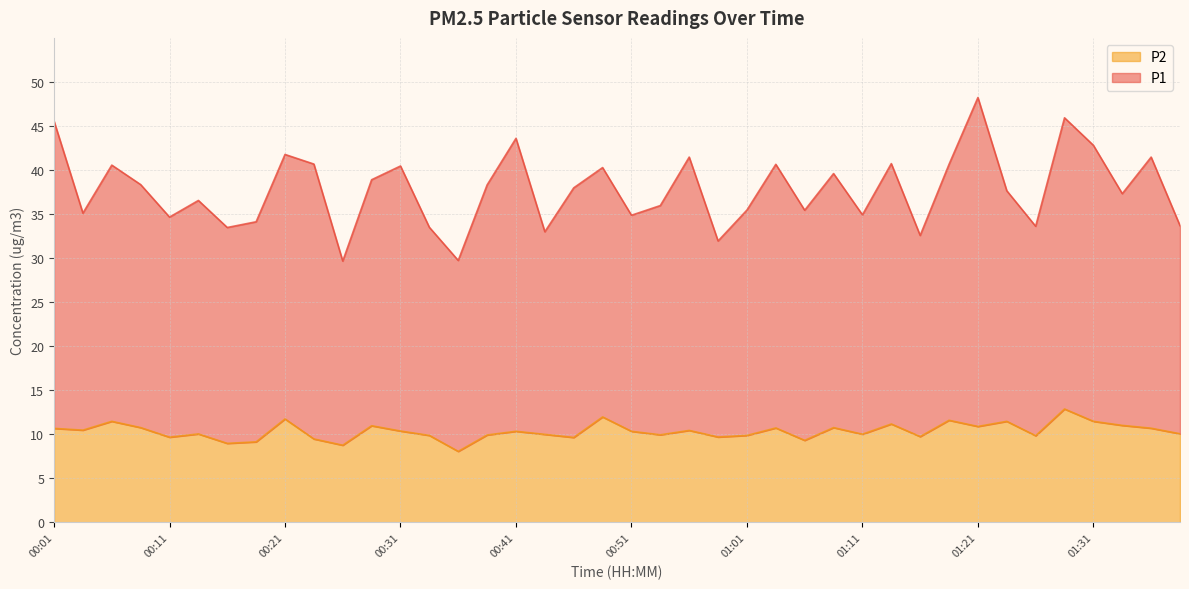

At which category is the sum across all series the highest?

01:21